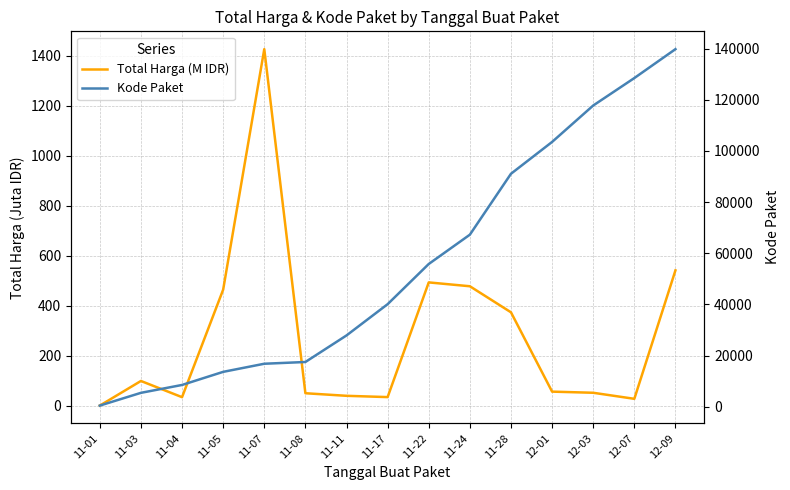

True or false: Total Harga (M IDR) has a value of 34.3 at 11-17.

True